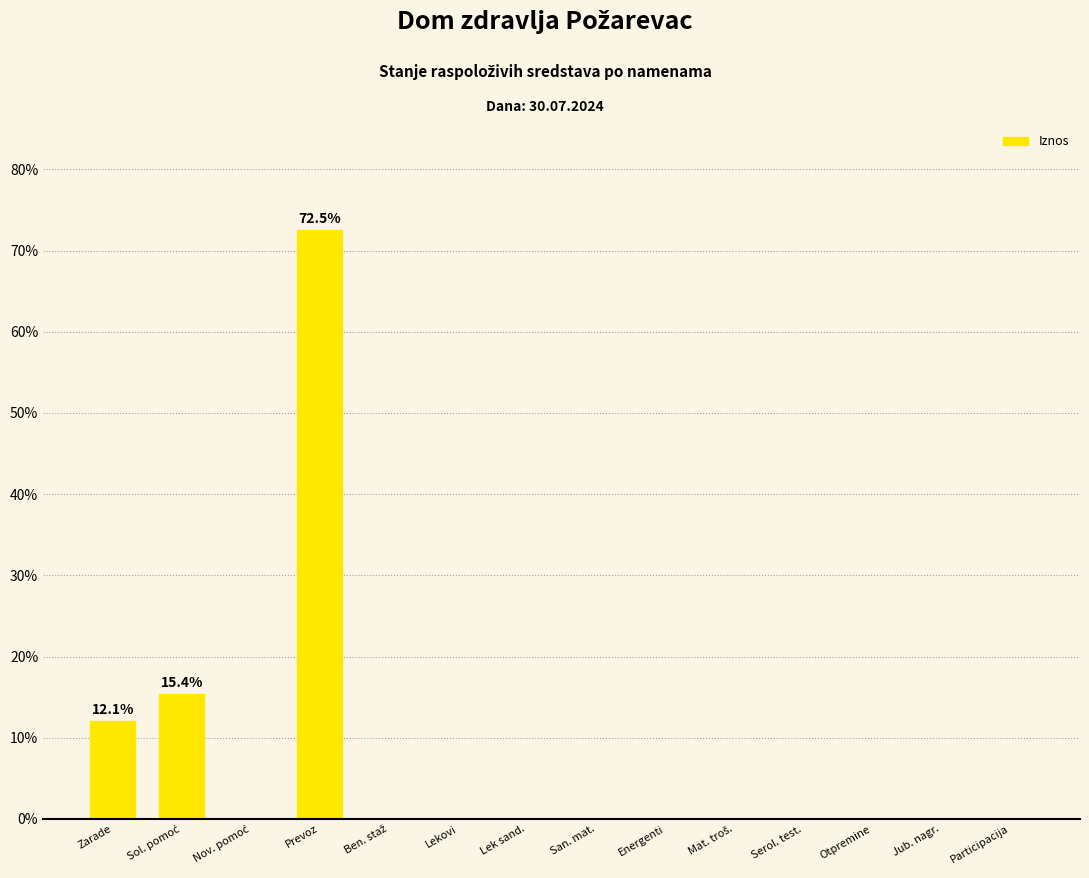

What is the sum of the values at Zarade and Otpremine?

12.1